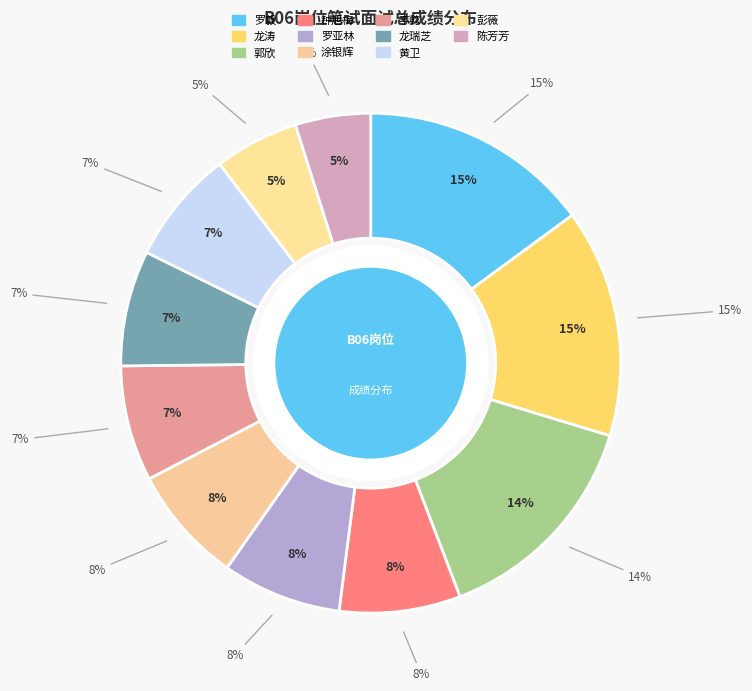

Count the number of slices in the pie.

11